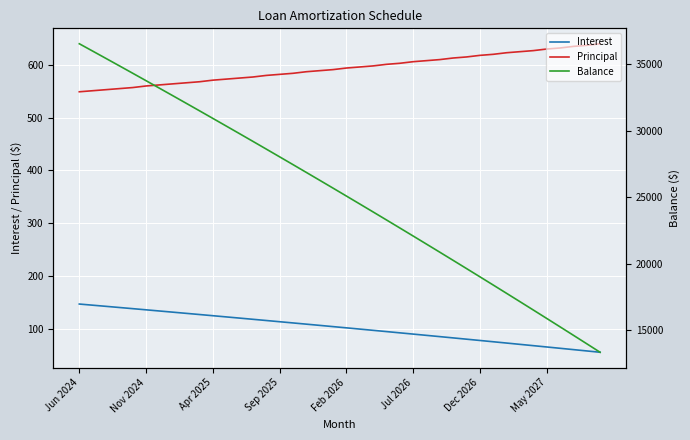

Does the chart display data point markers on the line(s)?

No